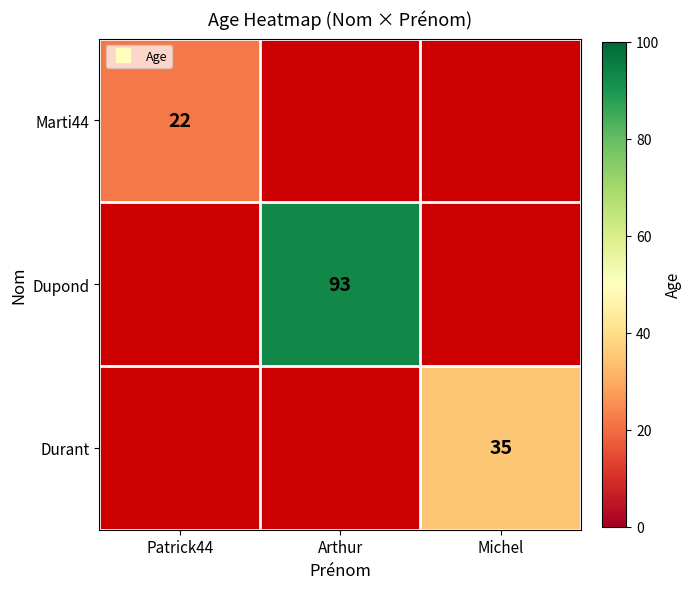

How many values in Durant are above zero?

1